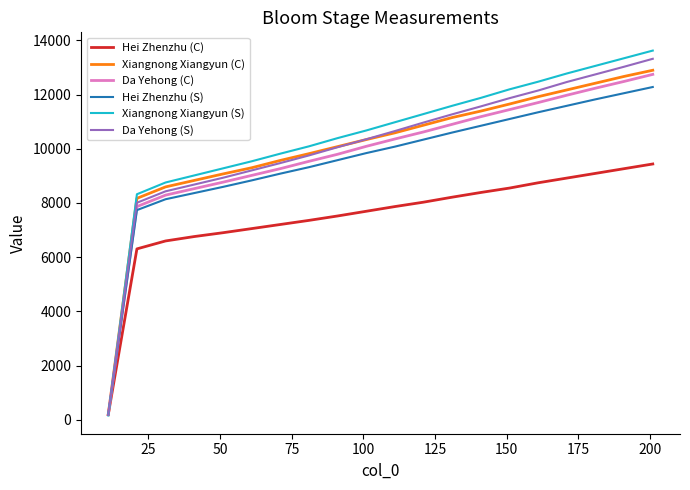

Which series has the largest range (max minus min)?

Xiangnong Xiangyun (S)